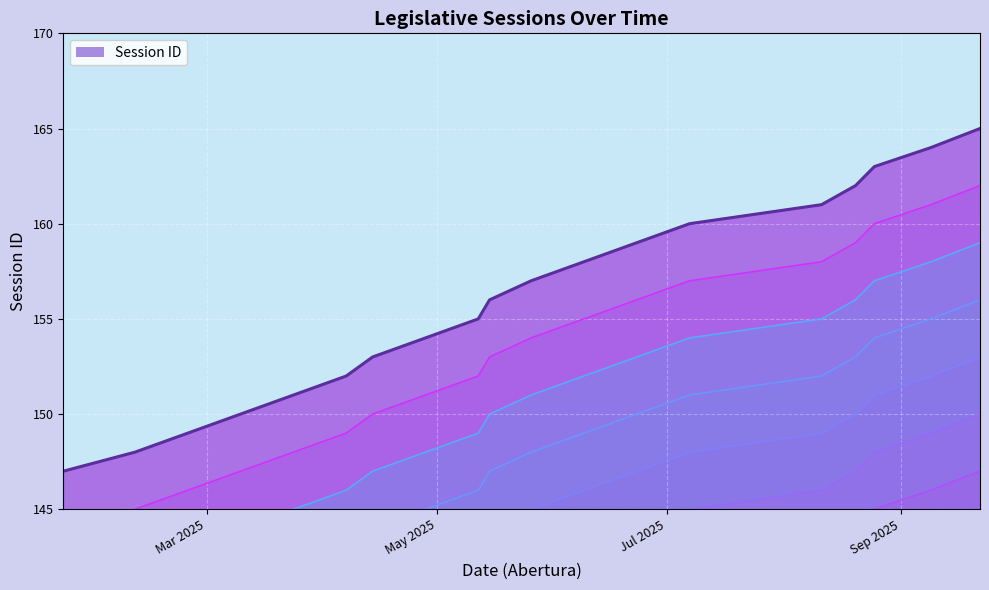

Which label corresponds to the largest value in the chart?

2025-09-22